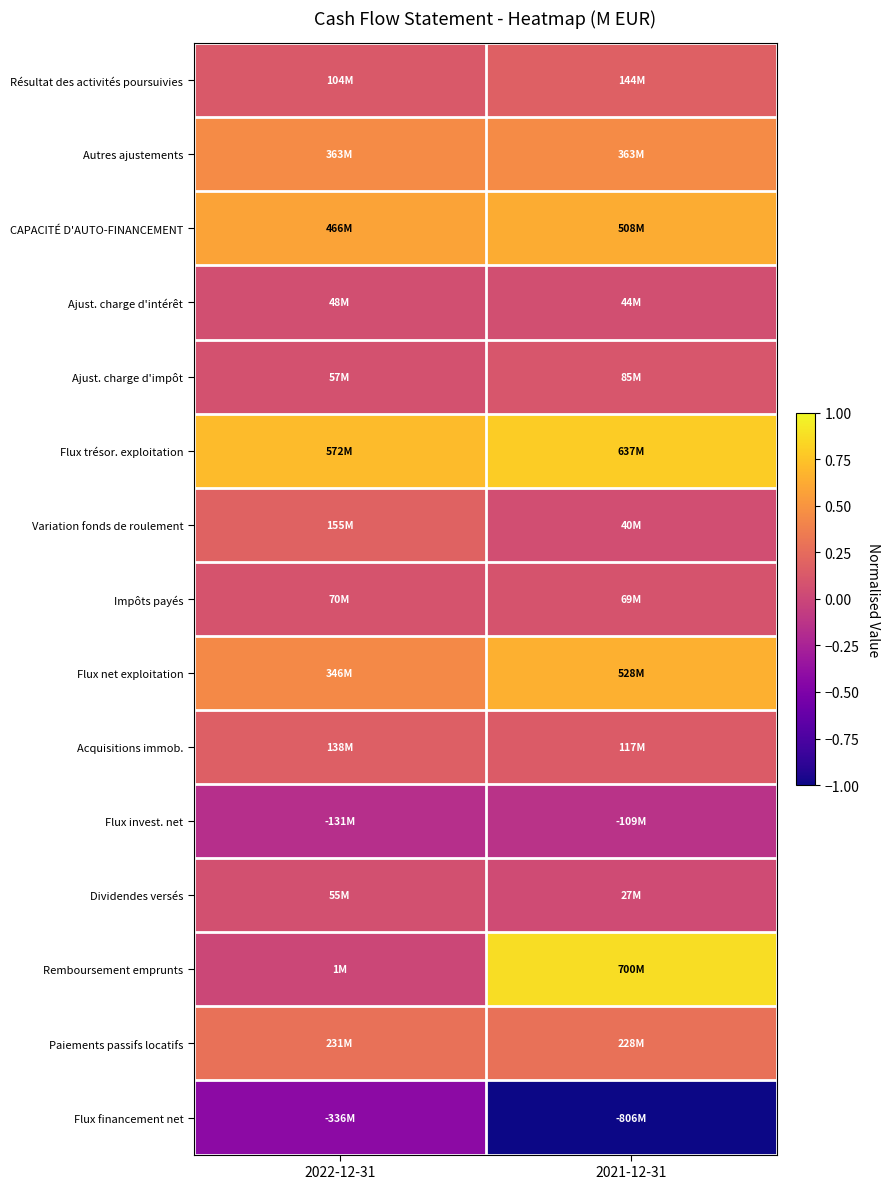

Reading left to right, transcribe all the data shown in this chart.

Résultat des activités poursuivies: 2022-12-31=0.1	2021-12-31=0.2
Autres ajustements: 2022-12-31=0.4	2021-12-31=0.5
CAPACITÉ D'AUTO-FINANCEMENT: 2022-12-31=0.6	2021-12-31=0.6
Ajust. charge d'intérêt: 2022-12-31=0.1	2021-12-31=0.1
Ajust. charge d'impôt: 2022-12-31=0.1	2021-12-31=0.1
Flux trésor. exploitation: 2022-12-31=0.7	2021-12-31=0.8
Variation fonds de roulement: 2022-12-31=0.2	2021-12-31=0.0
Impôts payés: 2022-12-31=0.1	2021-12-31=0.1
Flux net exploitation: 2022-12-31=0.4	2021-12-31=0.7
Acquisitions immob.: 2022-12-31=0.2	2021-12-31=0.1
Flux invest. net: 2022-12-31=-0.2	2021-12-31=-0.1
Dividendes versés: 2022-12-31=0.1	2021-12-31=0.0
Remboursement emprunts: 2022-12-31=0.0	2021-12-31=0.9
Paiements passifs locatifs: 2022-12-31=0.3	2021-12-31=0.3
Flux financement net: 2022-12-31=-0.4	2021-12-31=-1.0